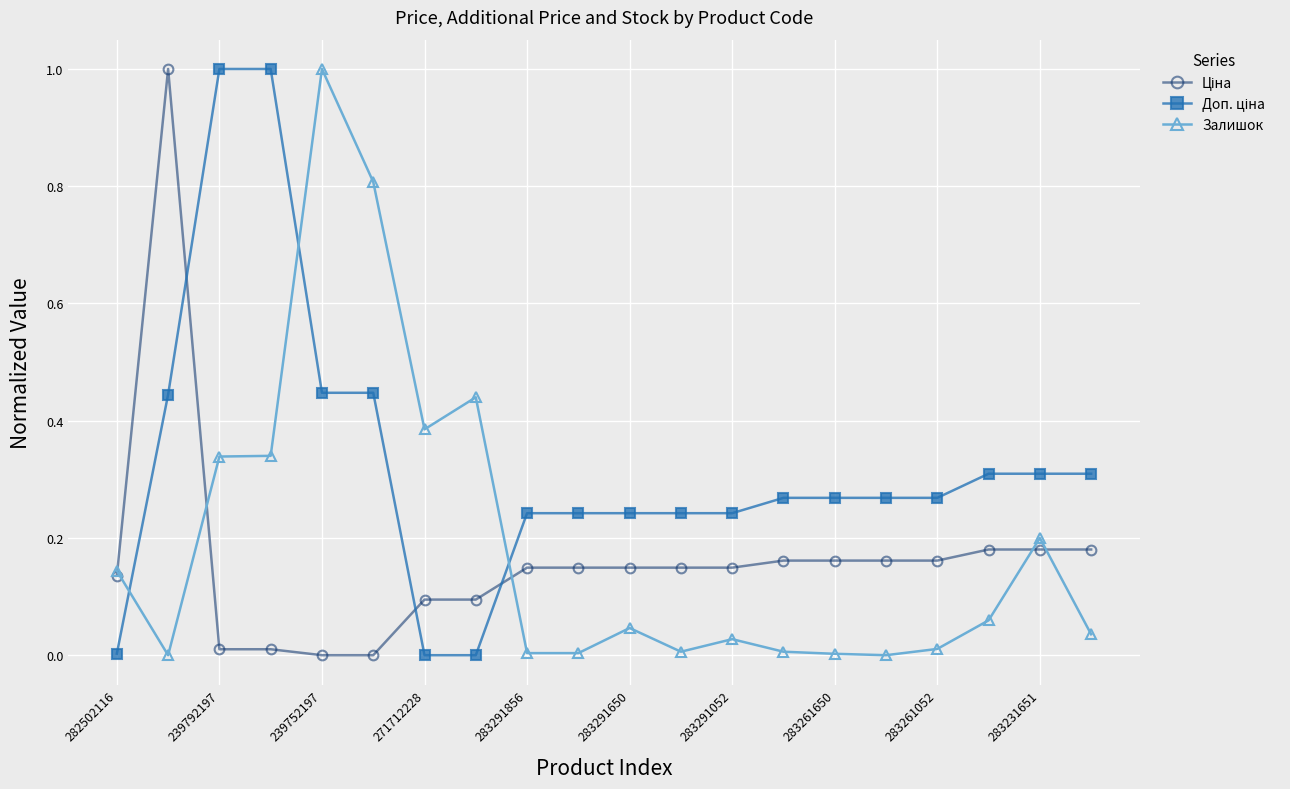

At how many categories does at least one series exceed 0?

20